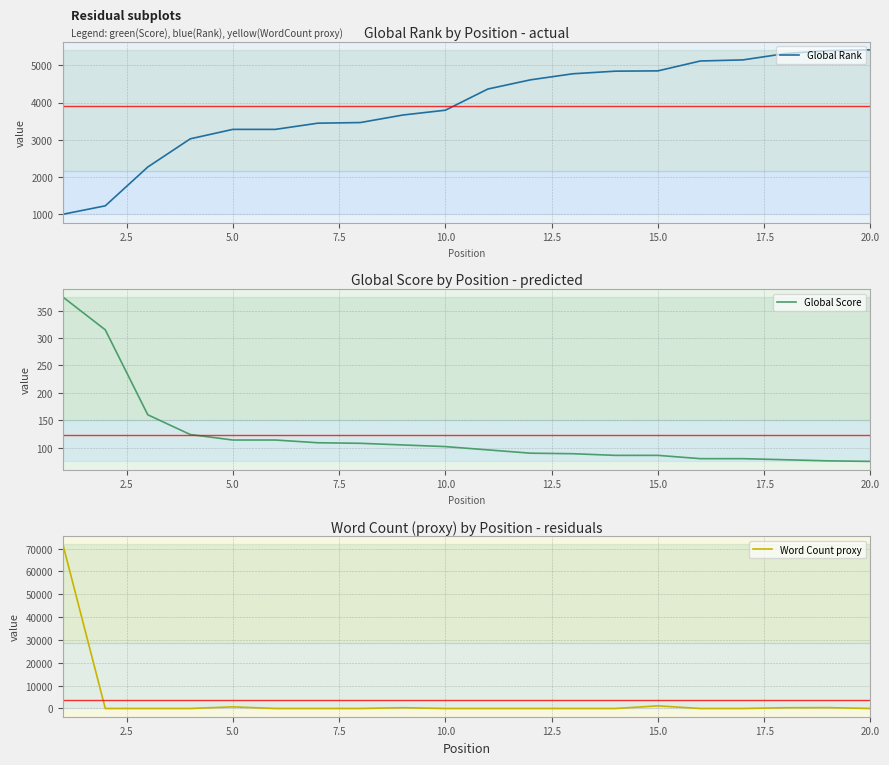

Which series has the largest total across all categories?

Global Rank